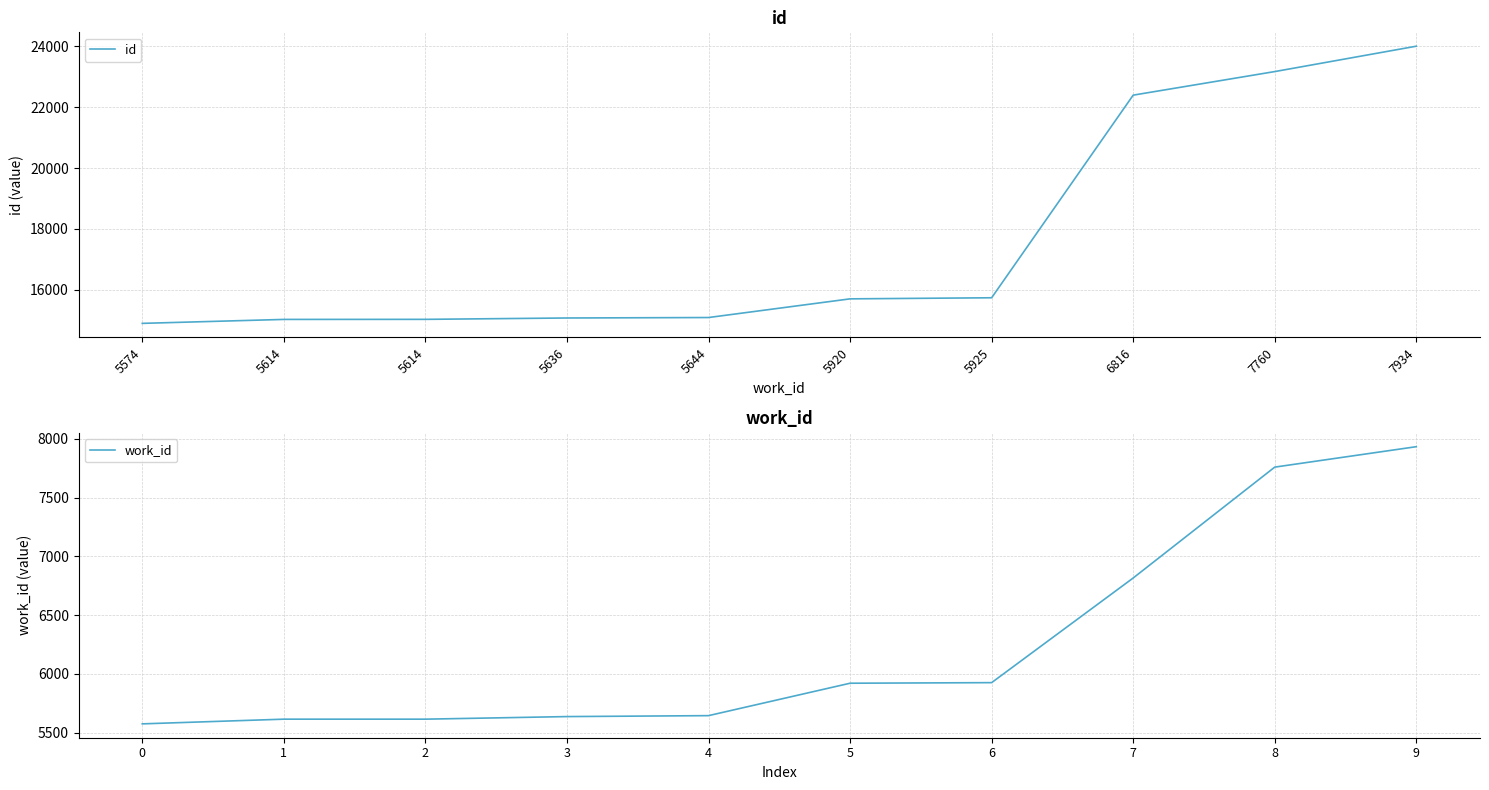

Does the chart have visible grid lines?

Yes